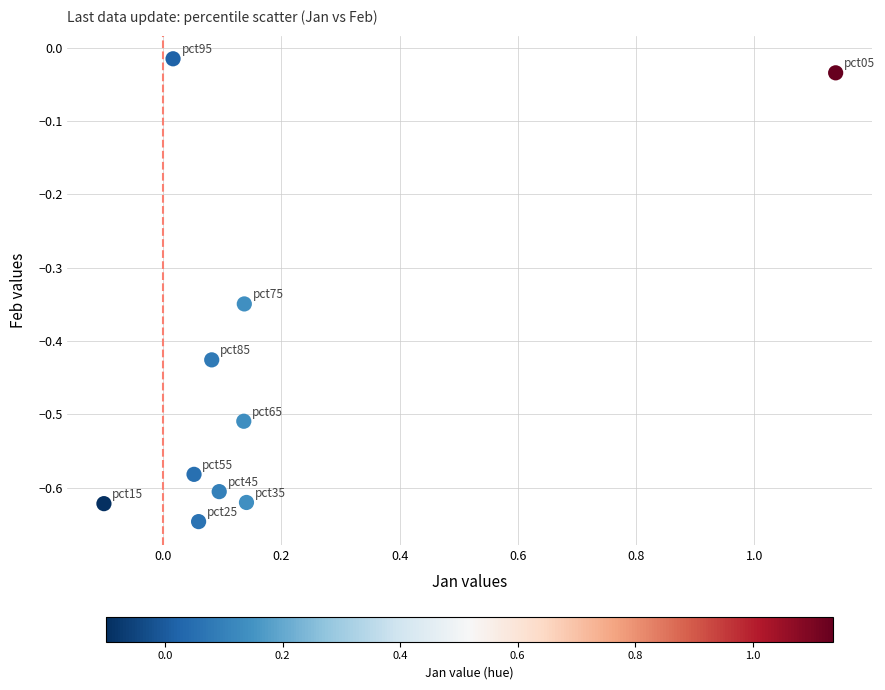

What is the range of X values (max minus min)?

1.2